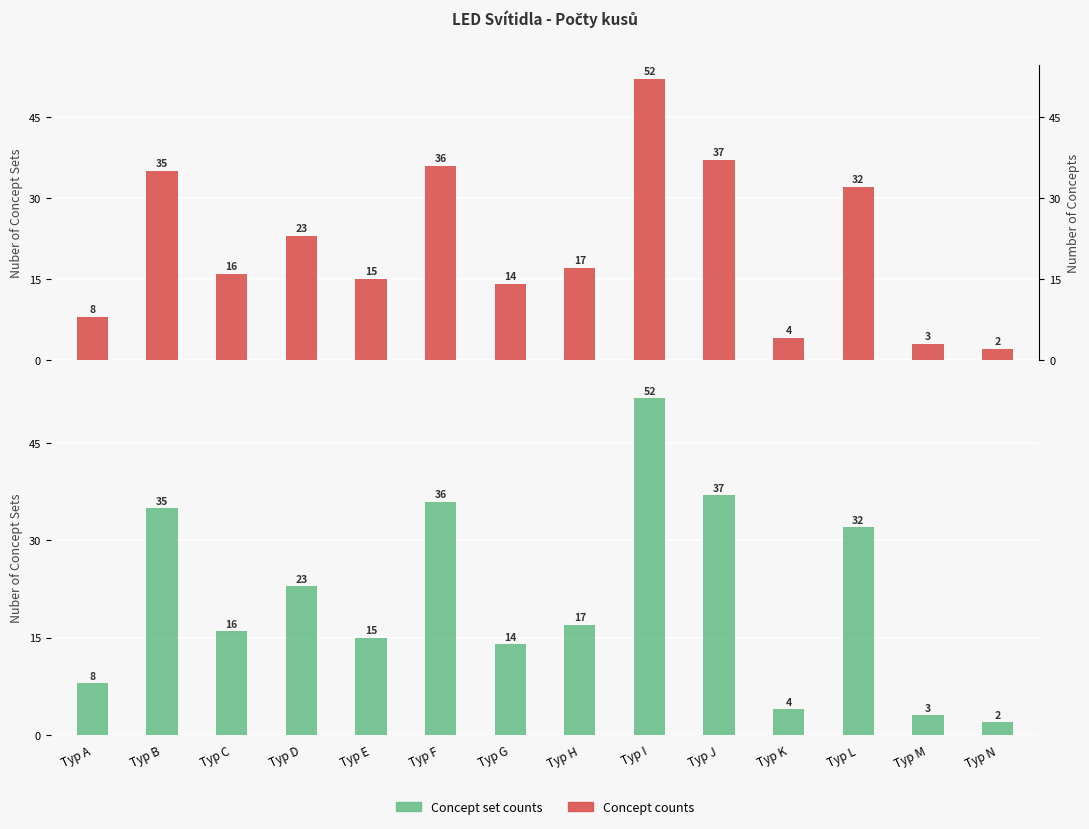

What is the lowest value of the Concept counts series?

2